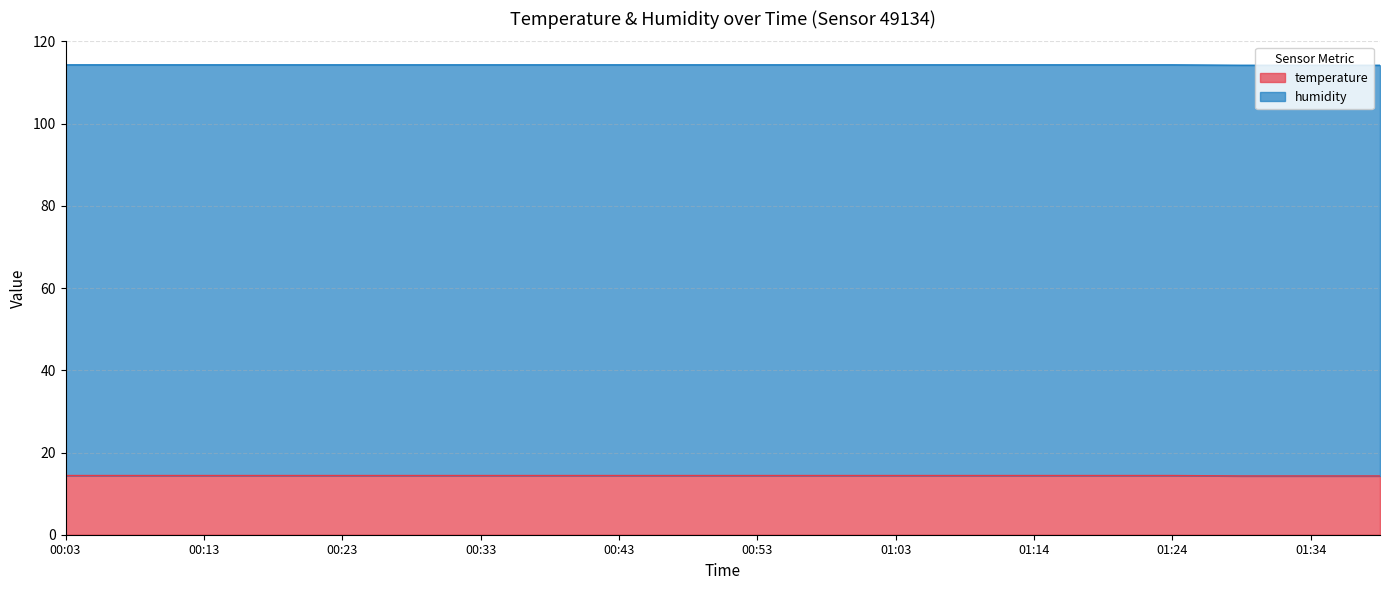

Which label corresponds to the smallest value in the chart?

01:29